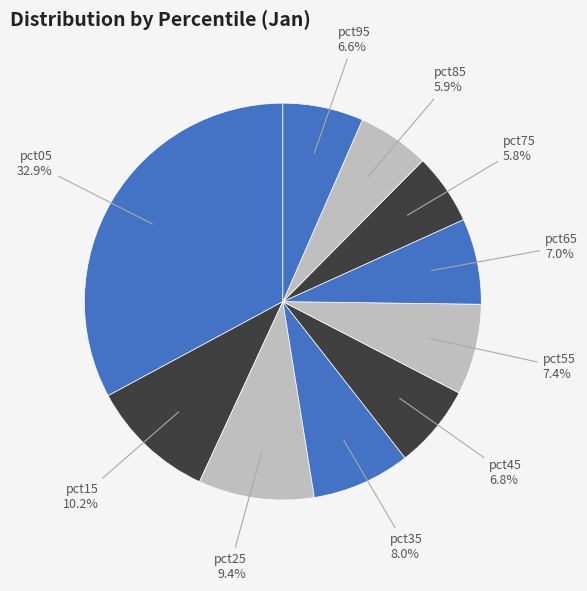

How many slices are in this pie chart?

10